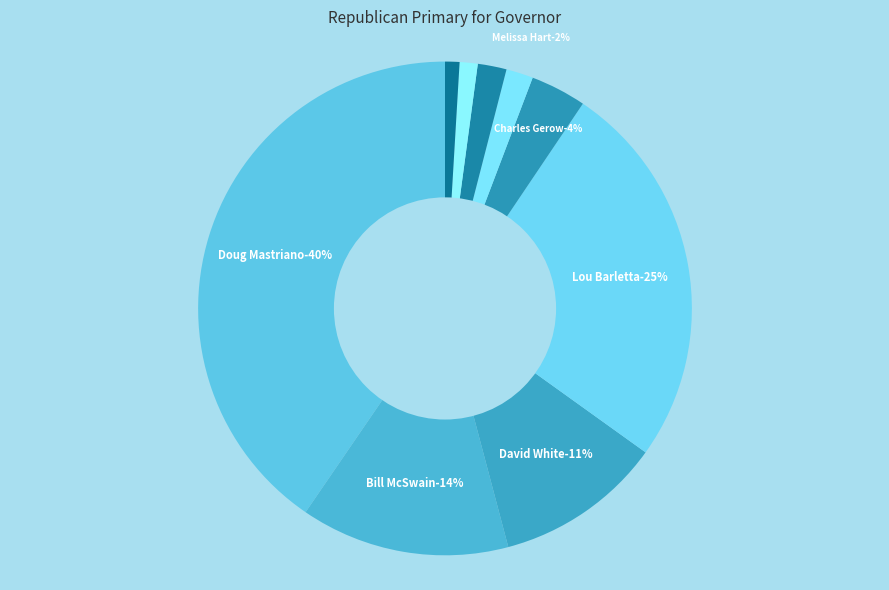

Count the number of slices in the pie.

9